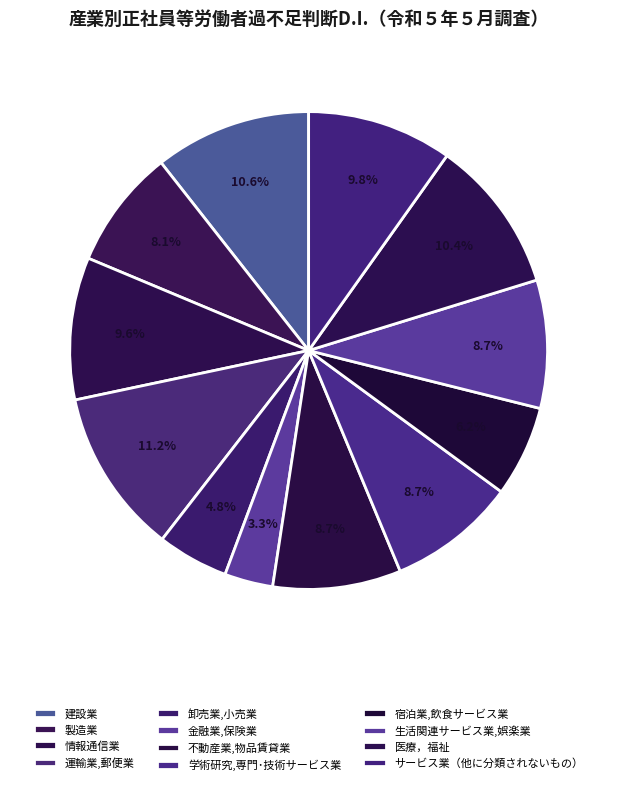

What percentage is the 製造業 slice, to the nearest percent?

8%